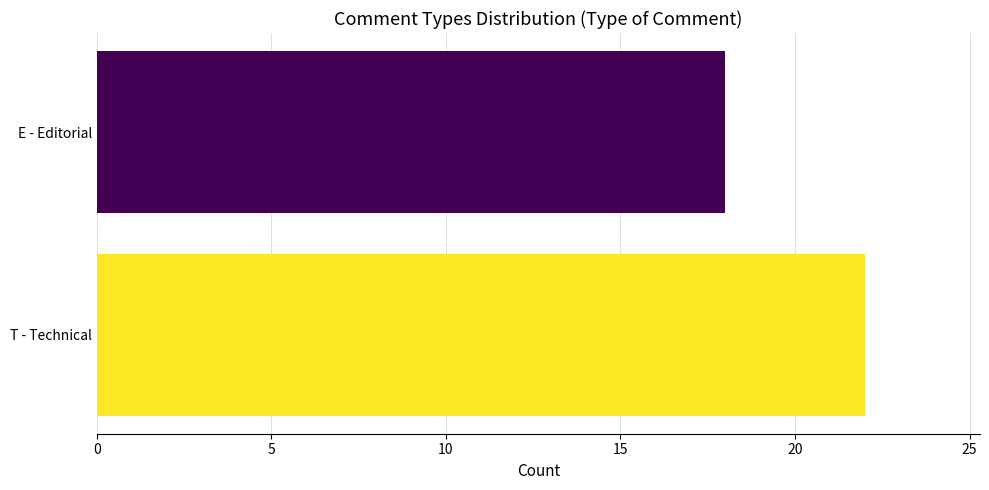

What is the approximate value at T - Technical?

22